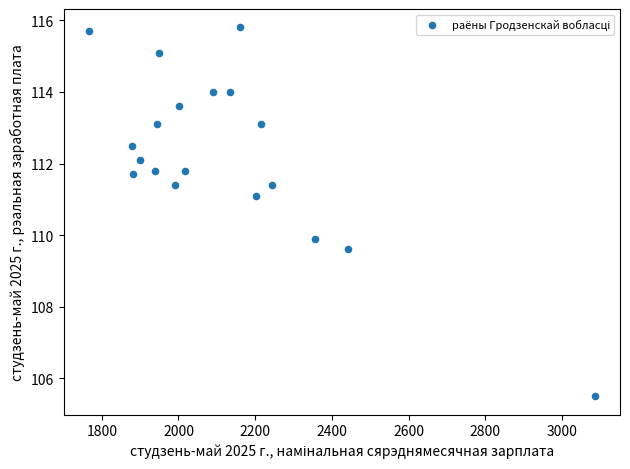

What is the range of X values (max minus min)?

1318.3